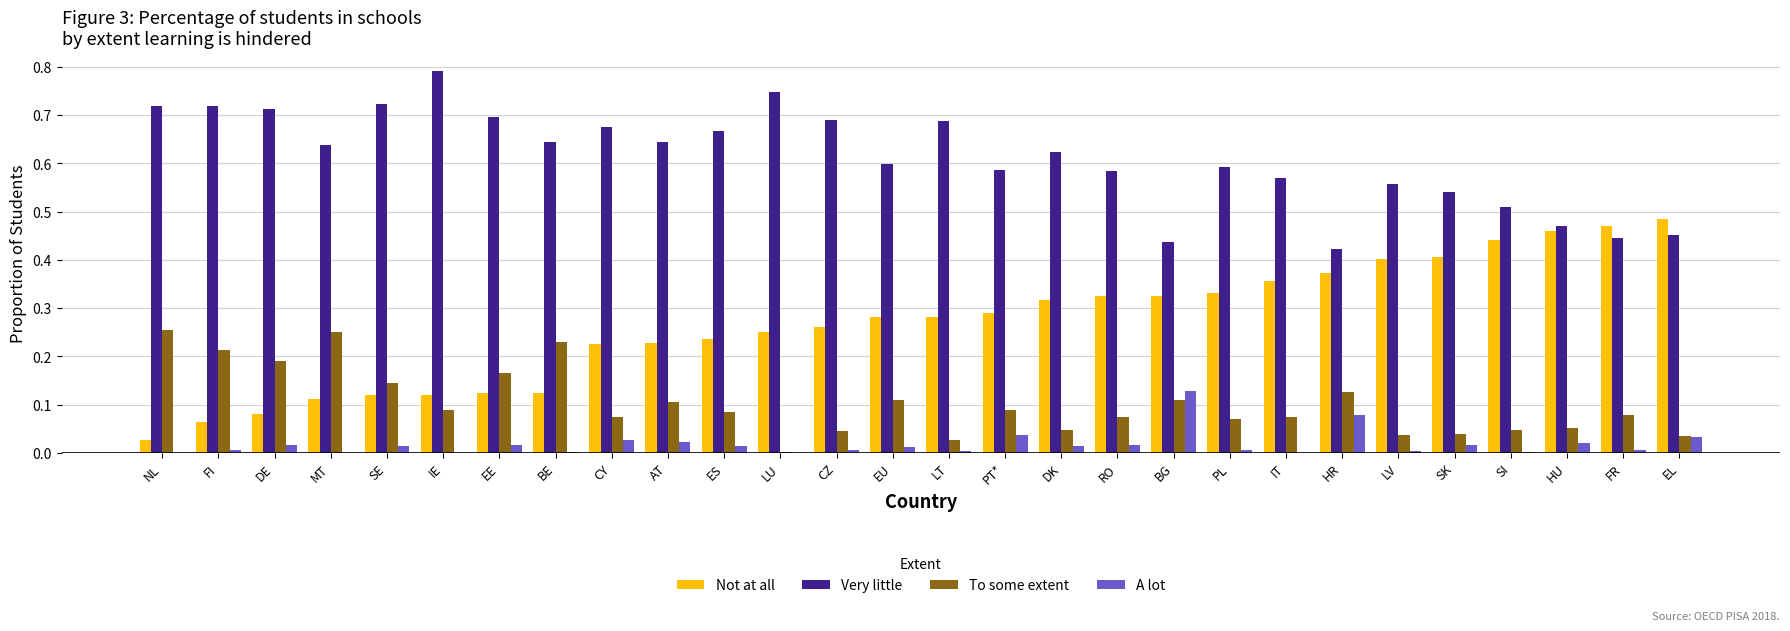

Which series has the largest total across all categories?

Very little